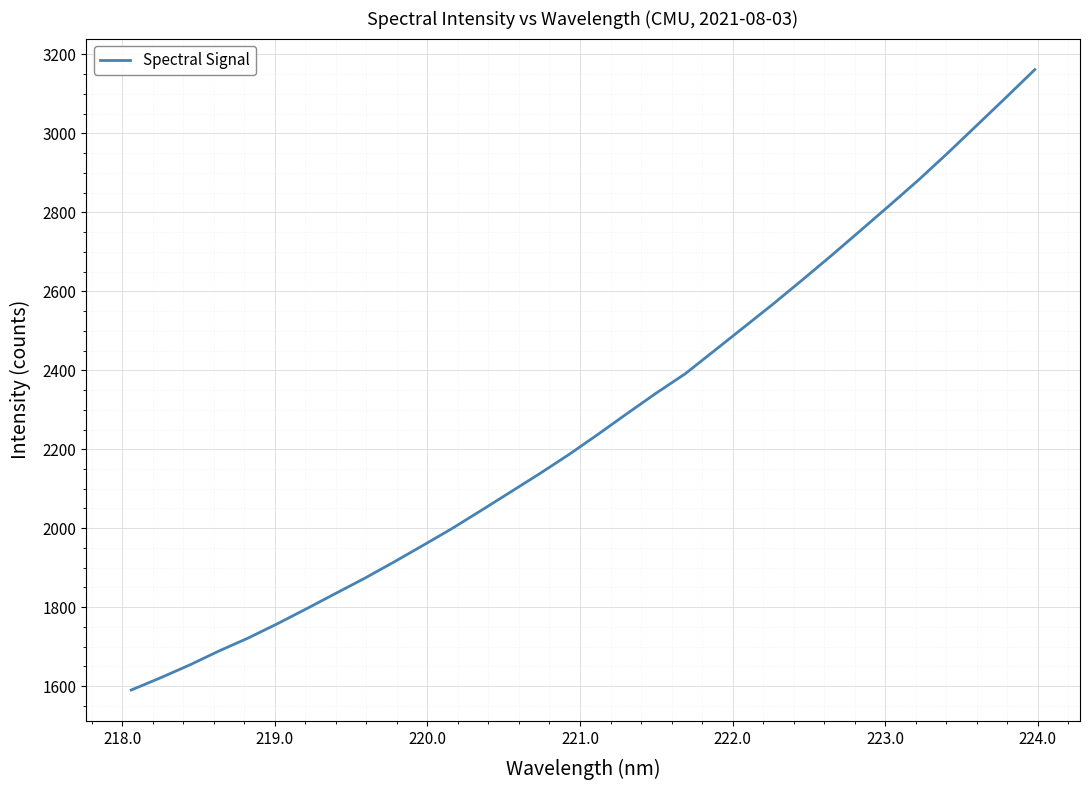

What is the smallest value displayed?

1590.3